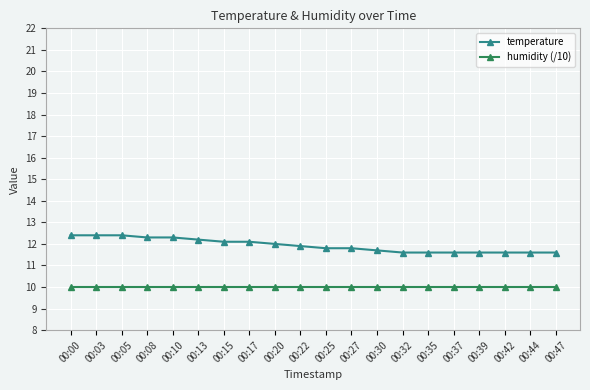

What is the highest value of the temperature series?

12.4